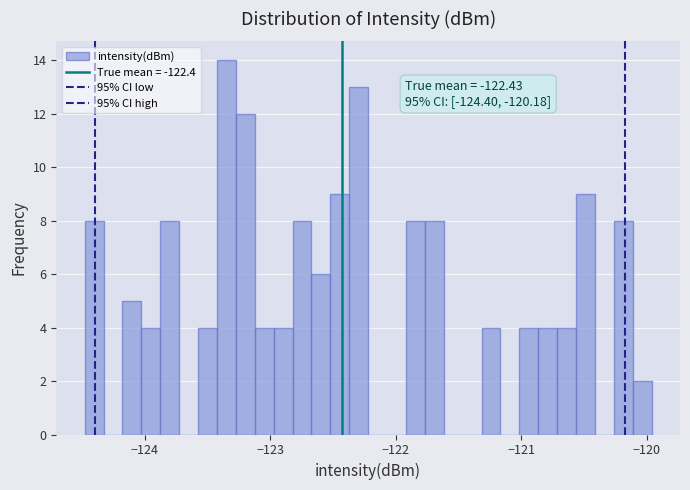

Read against the x-axis, roughly where is the centre of the tallest bar?

-123.4